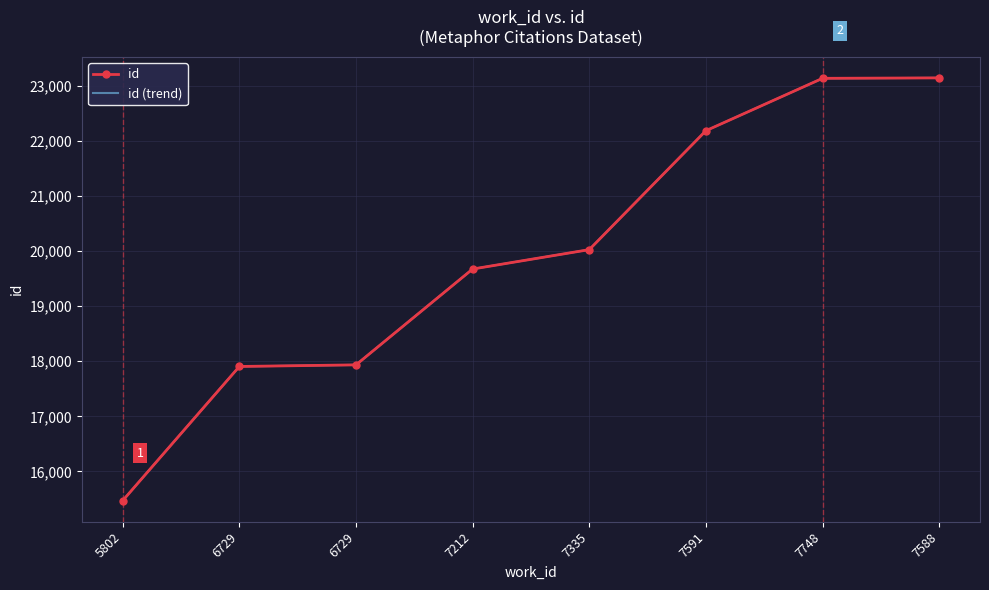

How many lines are shown in the chart?

2